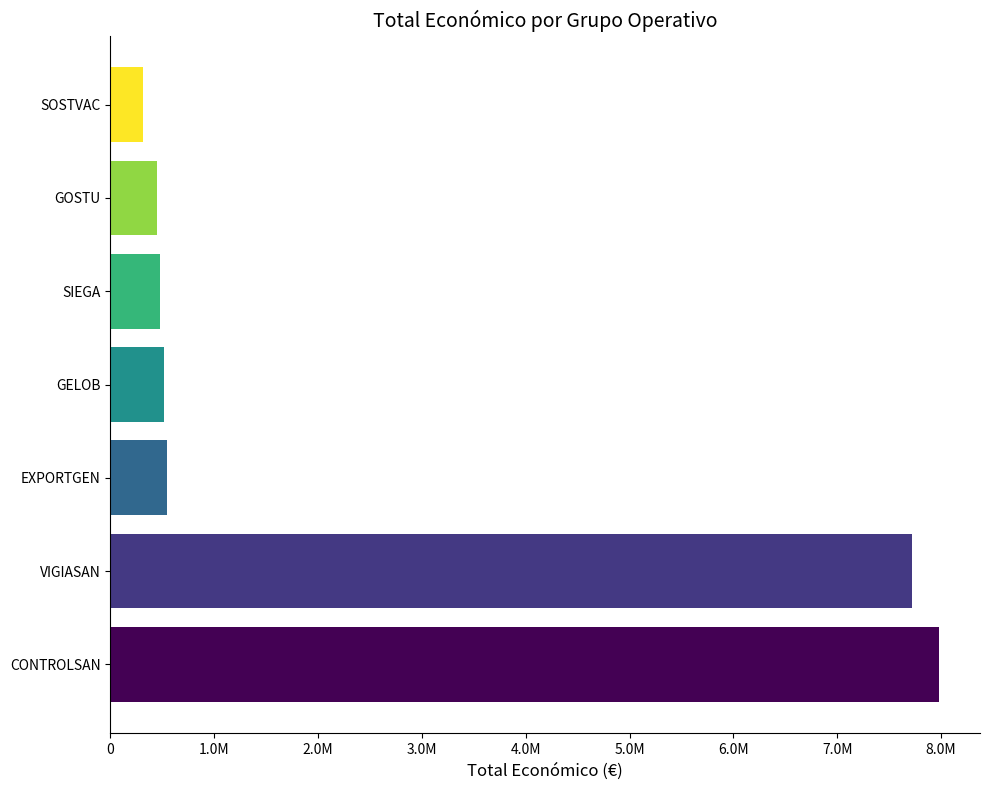

What is the minimum value shown in the chart?

311553